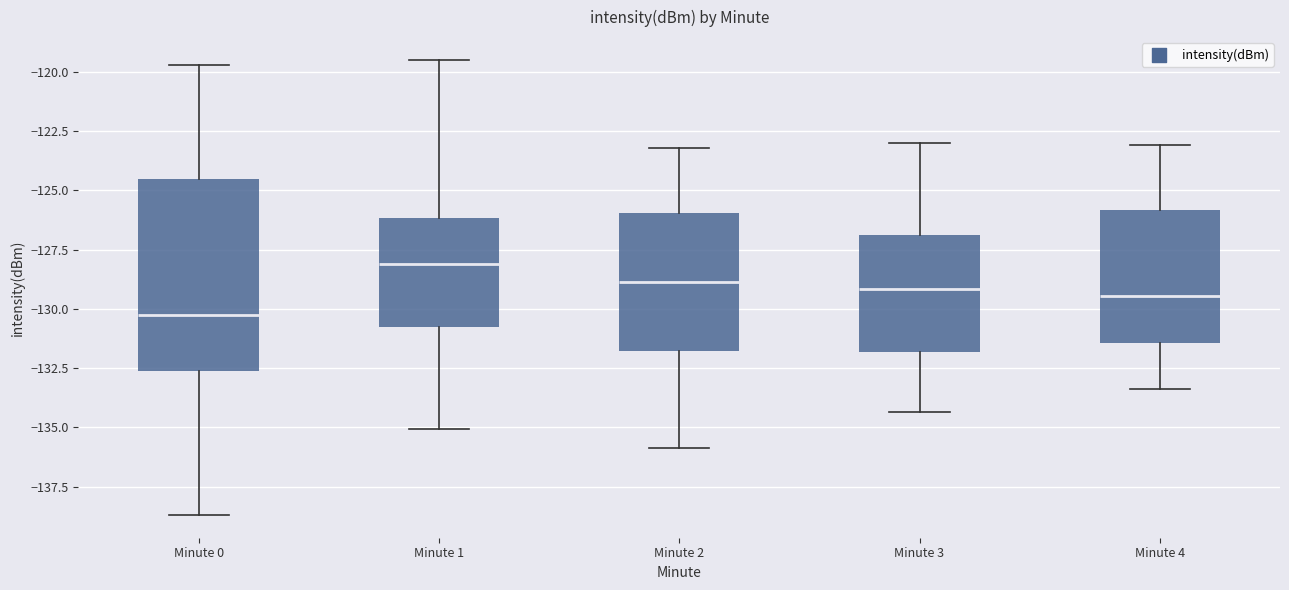

Comparing the boxes themselves (not the whiskers), which one is the tallest?

Minute 0